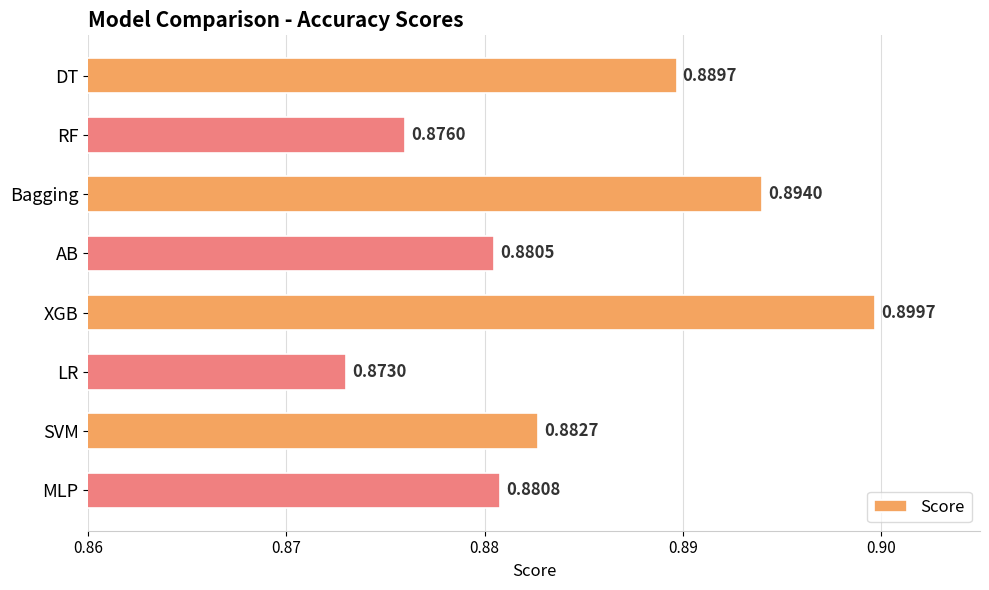

Which label corresponds to the largest value in the chart?

XGB